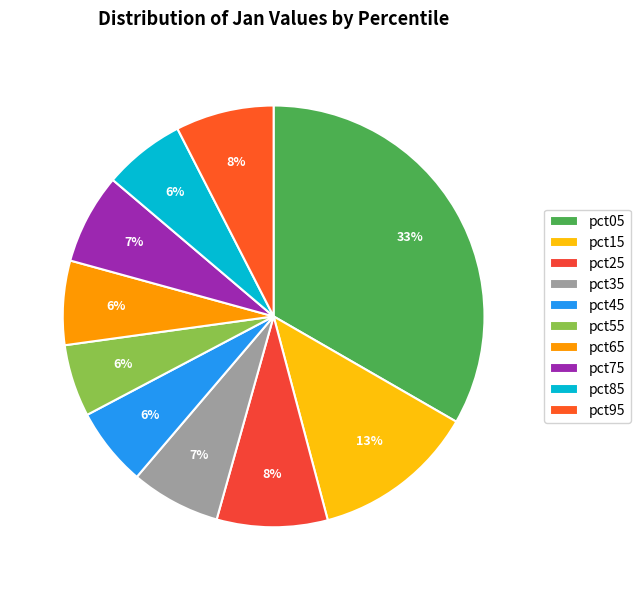

What is the smallest slice in the pie chart?

pct55